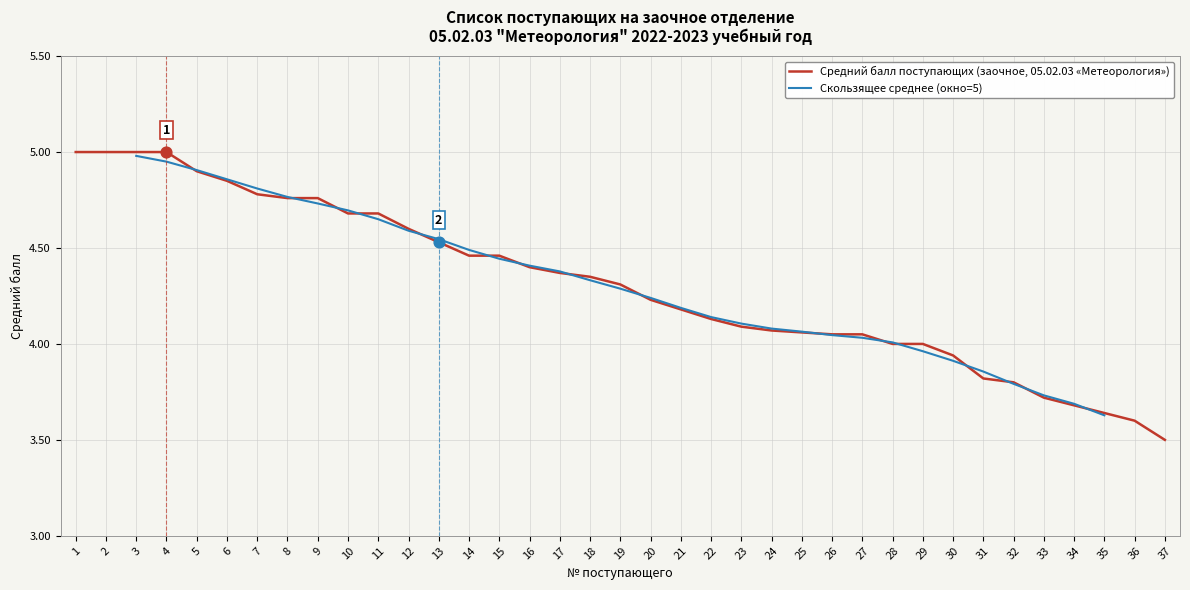

What is the change in value from 3 to 28?

-1.0